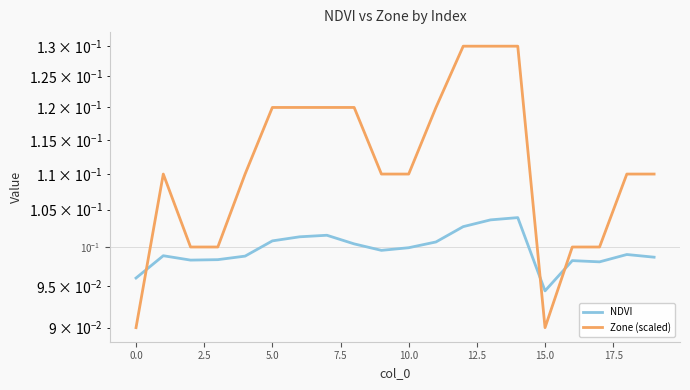

The value of Zone (scaled) at 13 is 0.1. True or false?

True